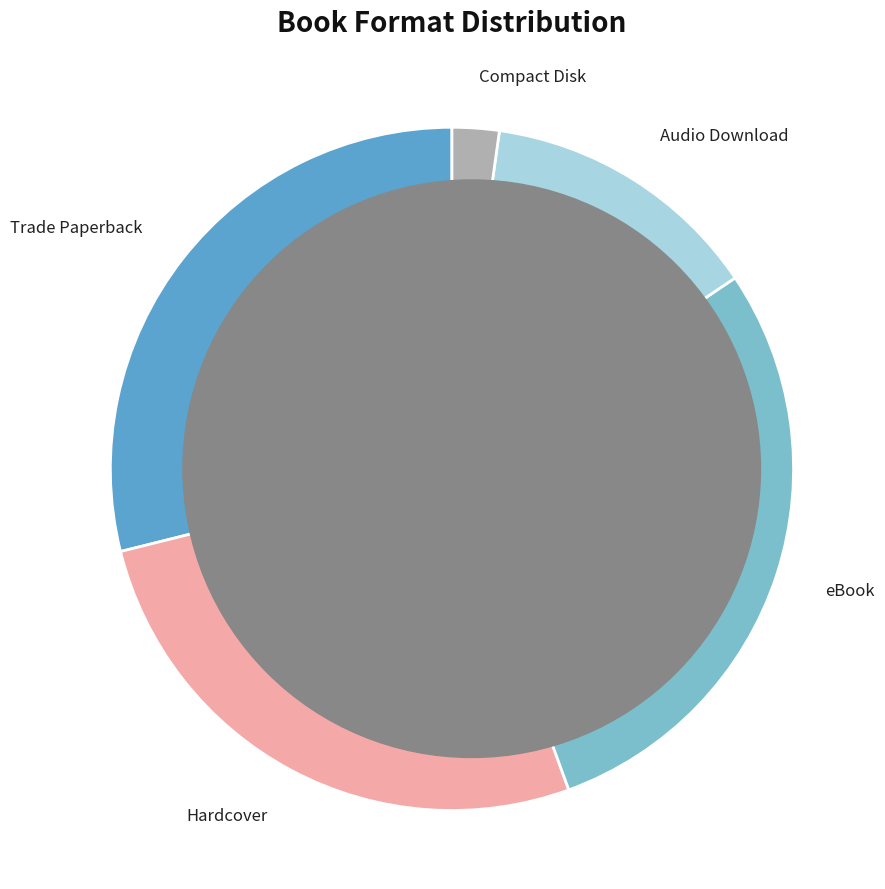

Is there a majority slice in this chart?

No